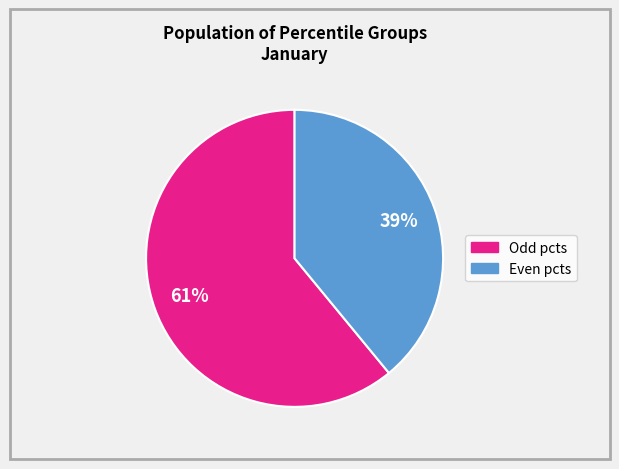

Does any single category account for the majority?

Yes